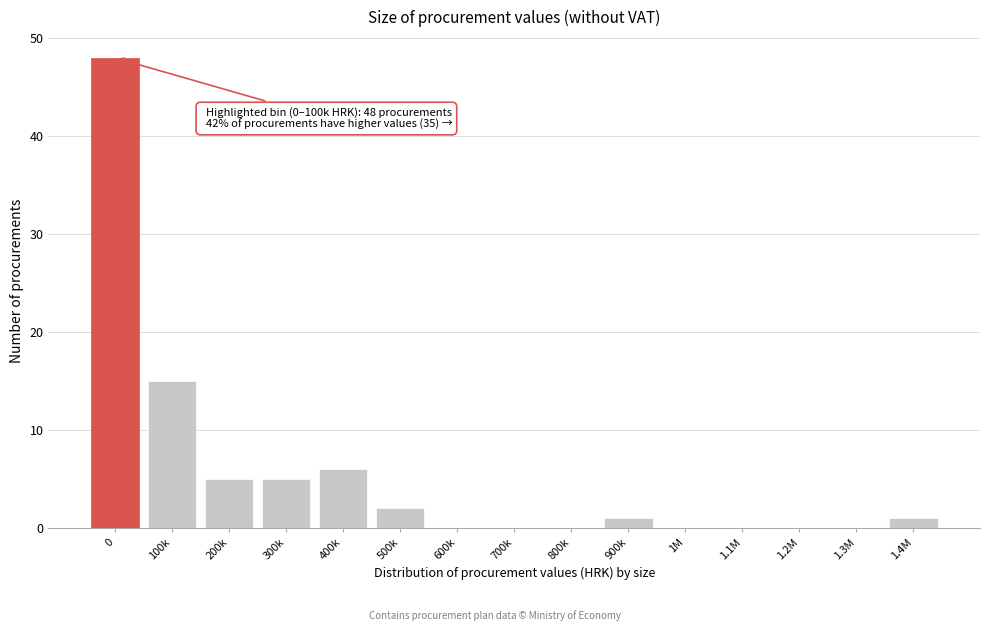

What is the change in value from 0 to 1.2M?

-48